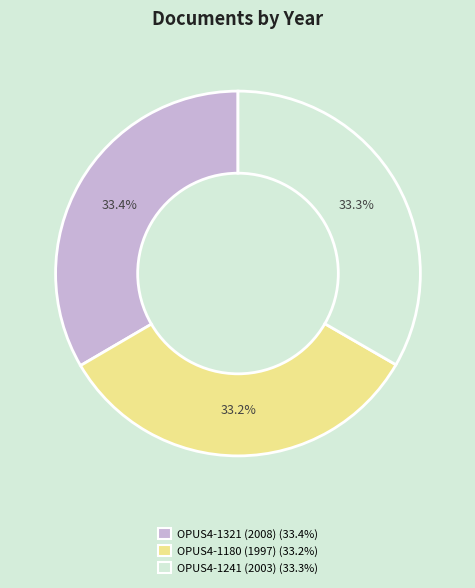

Is there any slice that represents more than half of the pie?

No